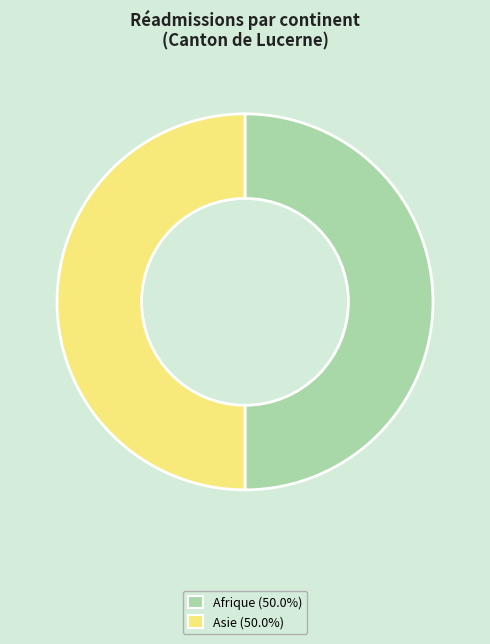

Combined, do Afrique (50.0%) and Asie (50.0%) account for over 50%?

Yes